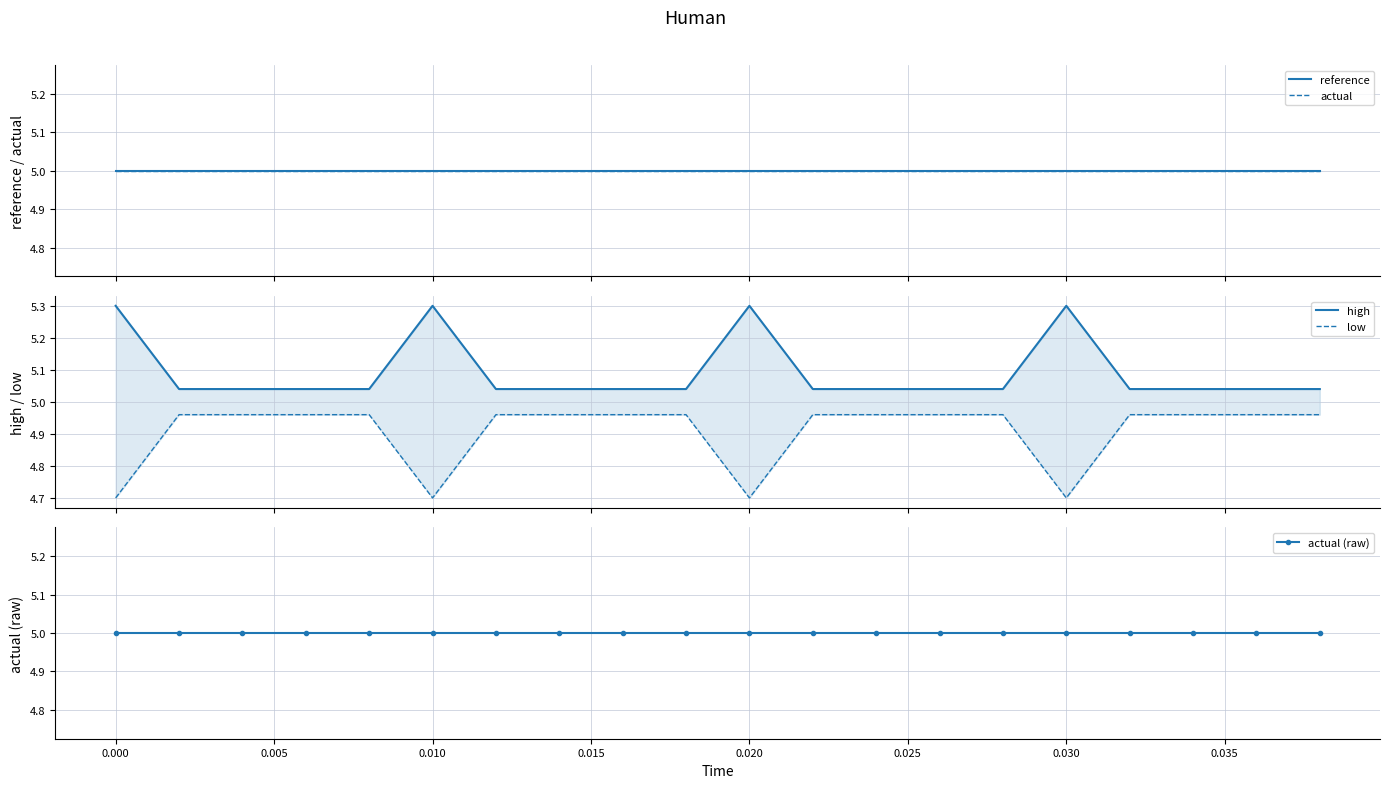

What is the average value of the actual (raw) series?

5.0